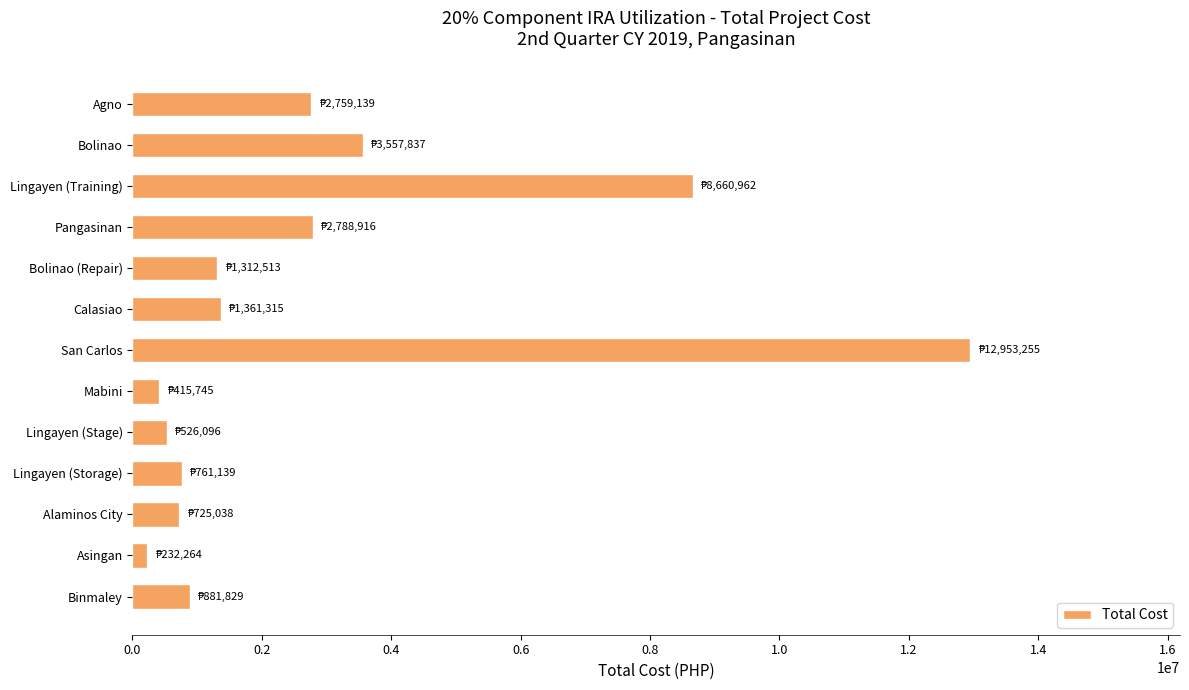

What is the sum of all values?

36936047.3